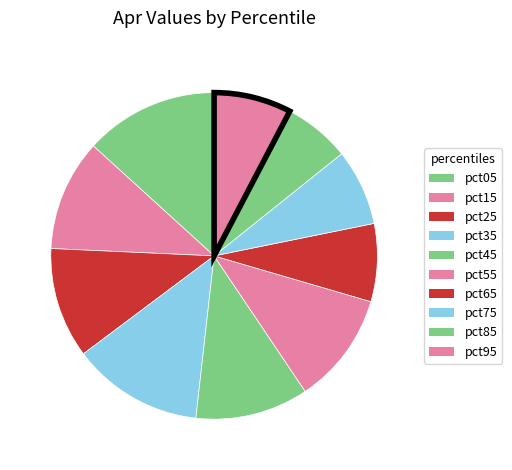

What is the change in value from pct05 to pct25?

-0.1